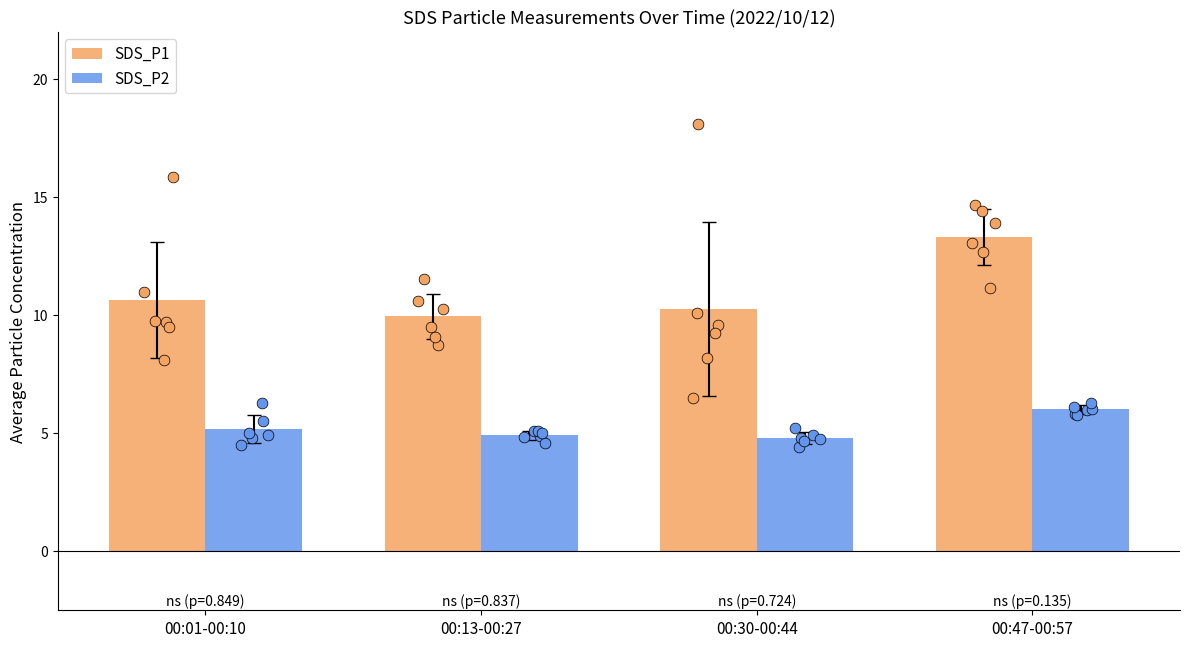

At how many categories does at least one series exceed 12?

1